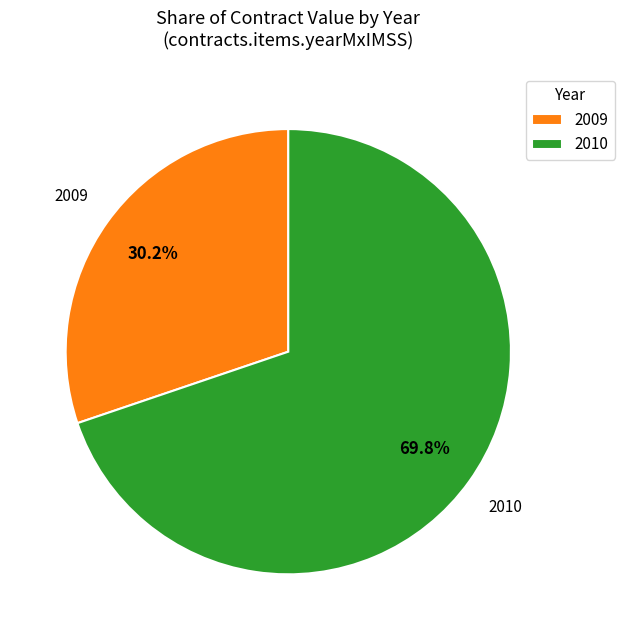

Rank the categories by value from lowest to highest.

2009, 2010